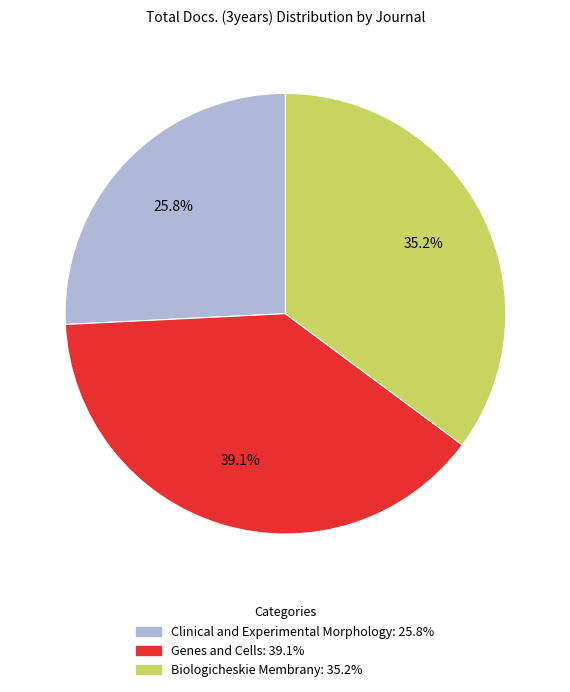

How many slices are in this pie chart?

3